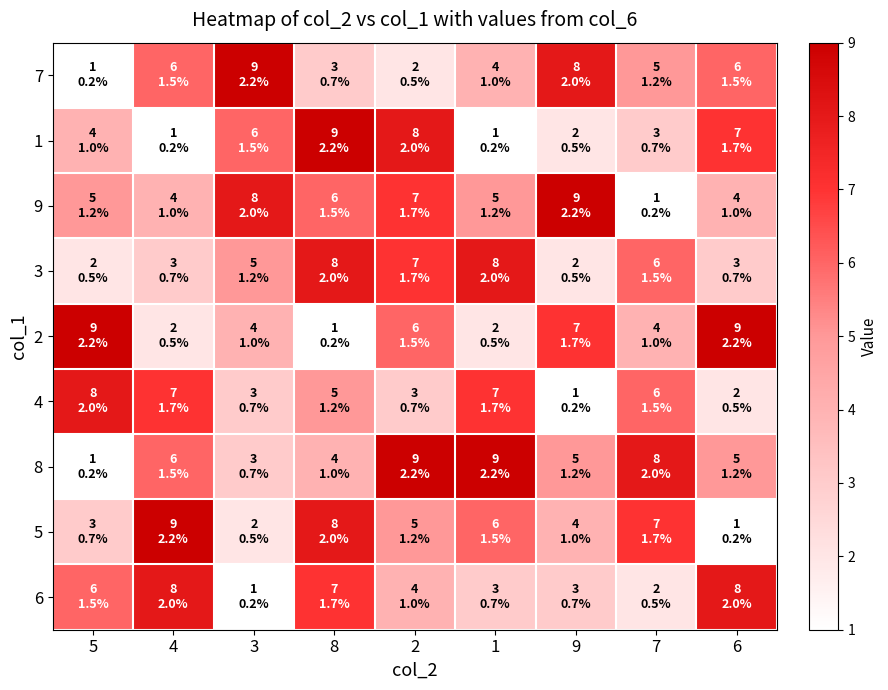

Which has a higher value, 1 or 7?

7